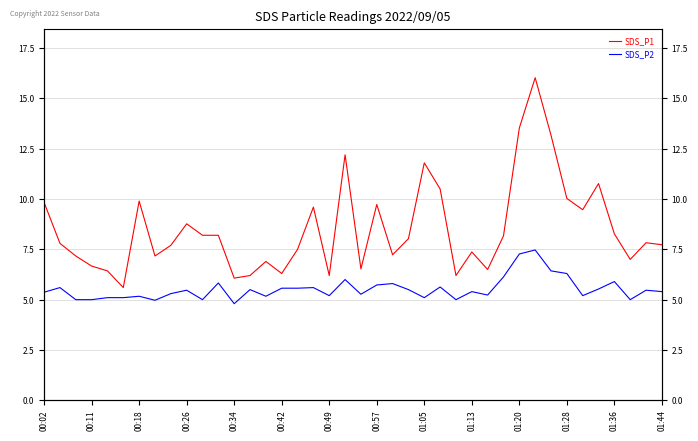

What are all the series names shown in the legend?

SDS_P1, SDS_P2